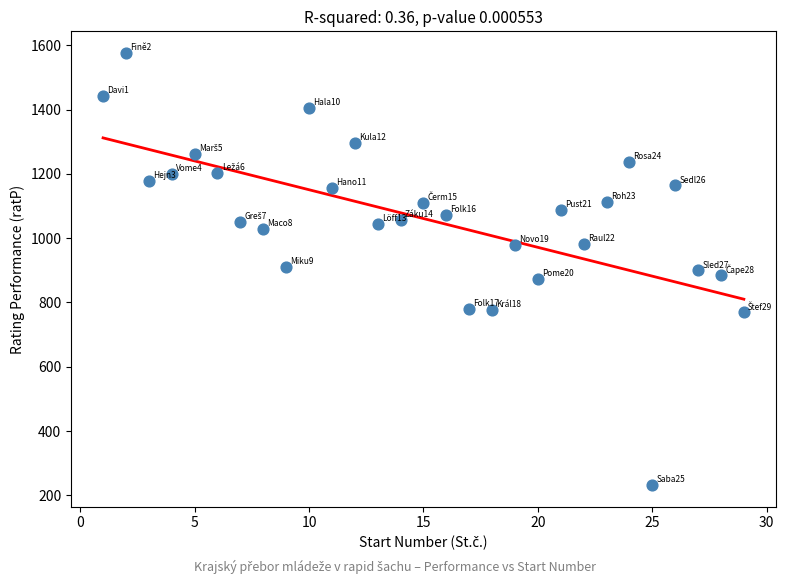

What is the range of X values (max minus min)?

28